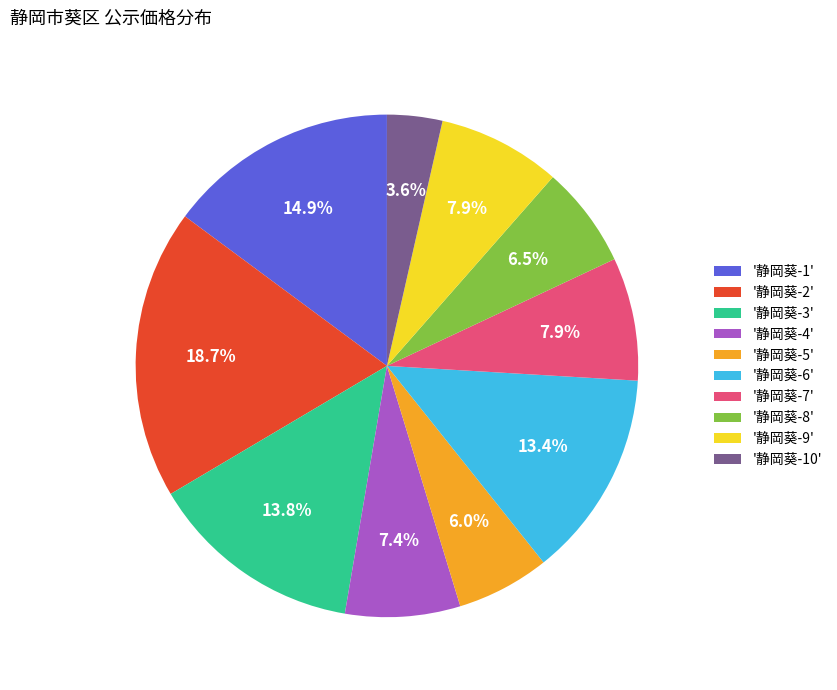

What is the smallest slice in the pie chart?

'静岡葵-10'